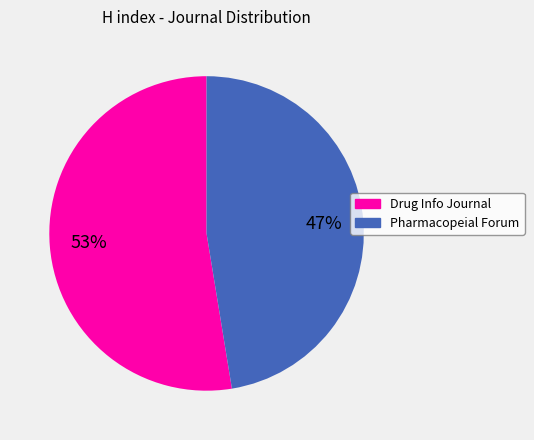

To the nearest percent, what is the combined percentage of Pharmacopeial Forum and Drug Info Journal?

100%